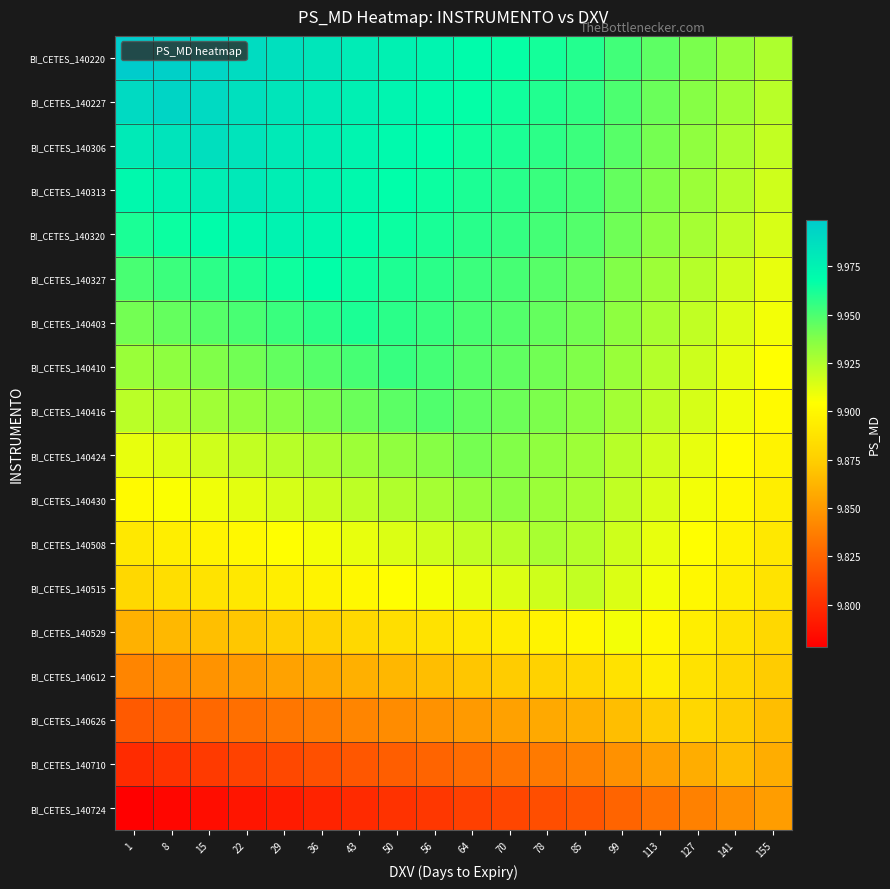

Reading right to left, list all the values displayed in this chart.

BI_CETES_140220: 155=9.9	141=9.9	127=9.9	113=9.9	99=10.0	85=10.0	78=10.0	70=10.0	64=10.0	56=10.0	50=10.0	43=10.0	36=10.0	29=10.0	22=10.0	15=10.0	8=10.0	1=10.0
BI_CETES_140227: 155=9.9	141=9.9	127=9.9	113=9.9	99=9.9	85=10.0	78=10.0	70=10.0	64=10.0	56=10.0	50=10.0	43=10.0	36=10.0	29=10.0	22=10.0	15=10.0	8=10.0	1=10.0
BI_CETES_140306: 155=9.9	141=9.9	127=9.9	113=9.9	99=9.9	85=10.0	78=10.0	70=10.0	64=10.0	56=10.0	50=10.0	43=10.0	36=10.0	29=10.0	22=10.0	15=10.0	8=10.0	1=10.0
BI_CETES_140313: 155=9.9	141=9.9	127=9.9	113=9.9	99=9.9	85=10.0	78=10.0	70=10.0	64=10.0	56=10.0	50=10.0	43=10.0	36=10.0	29=10.0	22=10.0	15=10.0	8=10.0	1=10.0
BI_CETES_140320: 155=9.9	141=9.9	127=9.9	113=9.9	99=9.9	85=9.9	78=10.0	70=10.0	64=10.0	56=10.0	50=10.0	43=10.0	36=10.0	29=10.0	22=10.0	15=10.0	8=10.0	1=10.0
BI_CETES_140327: 155=9.9	141=9.9	127=9.9	113=9.9	99=9.9	85=9.9	78=9.9	70=10.0	64=10.0	56=10.0	50=10.0	43=10.0	36=10.0	29=10.0	22=10.0	15=10.0	8=10.0	1=10.0
BI_CETES_140403: 155=9.9	141=9.9	127=9.9	113=9.9	99=9.9	85=9.9	78=9.9	70=9.9	64=10.0	56=10.0	50=10.0	43=10.0	36=10.0	29=10.0	22=10.0	15=9.9	8=9.9	1=9.9
BI_CETES_140410: 155=9.9	141=9.9	127=9.9	113=9.9	99=9.9	85=9.9	78=9.9	70=9.9	64=9.9	56=10.0	50=10.0	43=10.0	36=9.9	29=9.9	22=9.9	15=9.9	8=9.9	1=9.9
BI_CETES_140416: 155=9.9	141=9.9	127=9.9	113=9.9	99=9.9	85=9.9	78=9.9	70=9.9	64=9.9	56=9.9	50=9.9	43=9.9	36=9.9	29=9.9	22=9.9	15=9.9	8=9.9	1=9.9
BI_CETES_140424: 155=9.9	141=9.9	127=9.9	113=9.9	99=9.9	85=9.9	78=9.9	70=9.9	64=9.9	56=9.9	50=9.9	43=9.9	36=9.9	29=9.9	22=9.9	15=9.9	8=9.9	1=9.9
BI_CETES_140430: 155=9.9	141=9.9	127=9.9	113=9.9	99=9.9	85=9.9	78=9.9	70=9.9	64=9.9	56=9.9	50=9.9	43=9.9	36=9.9	29=9.9	22=9.9	15=9.9	8=9.9	1=9.9
BI_CETES_140508: 155=9.9	141=9.9	127=9.9	113=9.9	99=9.9	85=9.9	78=9.9	70=9.9	64=9.9	56=9.9	50=9.9	43=9.9	36=9.9	29=9.9	22=9.9	15=9.9	8=9.9	1=9.9
BI_CETES_140515: 155=9.9	141=9.9	127=9.9	113=9.9	99=9.9	85=9.9	78=9.9	70=9.9	64=9.9	56=9.9	50=9.9	43=9.9	36=9.9	29=9.9	22=9.9	15=9.9	8=9.9	1=9.9
BI_CETES_140529: 155=9.9	141=9.9	127=9.9	113=9.9	99=9.9	85=9.9	78=9.9	70=9.9	64=9.9	56=9.9	50=9.9	43=9.9	36=9.9	29=9.9	22=9.9	15=9.9	8=9.9	1=9.9
BI_CETES_140612: 155=9.9	141=9.9	127=9.9	113=9.9	99=9.9	85=9.9	78=9.9	70=9.9	64=9.9	56=9.9	50=9.9	43=9.9	36=9.9	29=9.9	22=9.9	15=9.8	8=9.8	1=9.8
BI_CETES_140626: 155=9.9	141=9.9	127=9.9	113=9.9	99=9.9	85=9.9	78=9.9	70=9.9	64=9.9	56=9.8	50=9.8	43=9.8	36=9.8	29=9.8	22=9.8	15=9.8	8=9.8	1=9.8
BI_CETES_140710: 155=9.9	141=9.9	127=9.9	113=9.9	99=9.8	85=9.8	78=9.8	70=9.8	64=9.8	56=9.8	50=9.8	43=9.8	36=9.8	29=9.8	22=9.8	15=9.8	8=9.8	1=9.8
BI_CETES_140724: 155=9.9	141=9.8	127=9.8	113=9.8	99=9.8	85=9.8	78=9.8	70=9.8	64=9.8	56=9.8	50=9.8	43=9.8	36=9.8	29=9.8	22=9.8	15=9.8	8=9.8	1=9.8